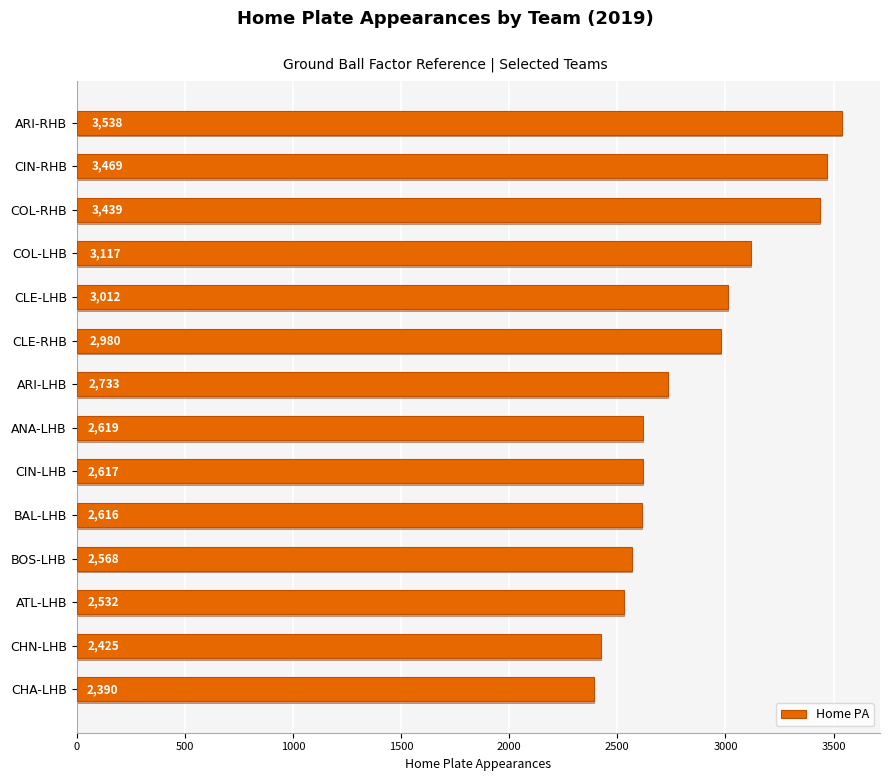

Are the bars horizontal?

Yes